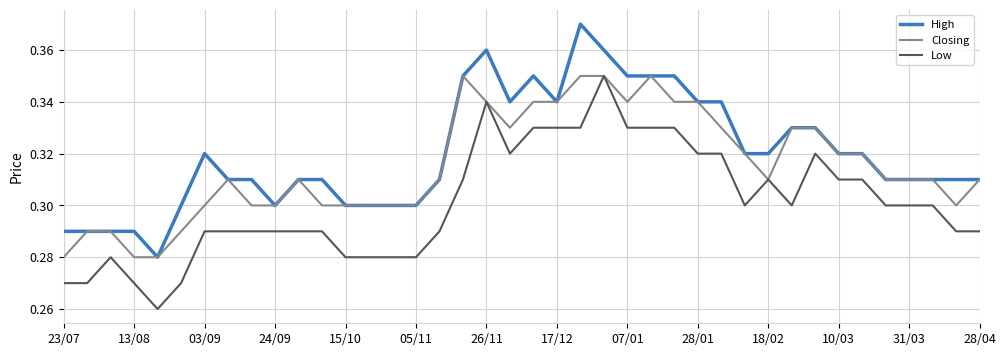

Rank the series by their average value, from lowest to highest.

Low, Closing, High